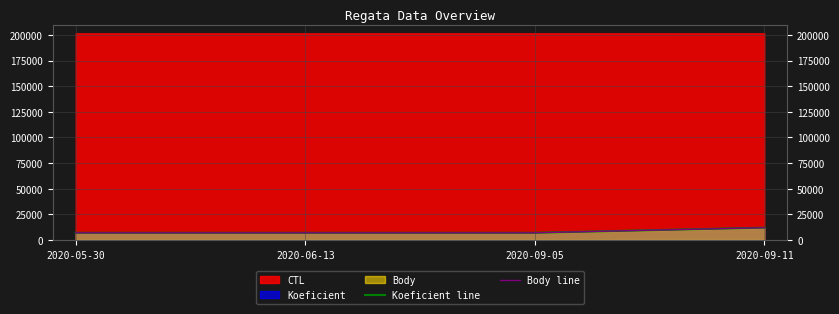

True or false: Body line and Koeficient line intersect in this chart.

False